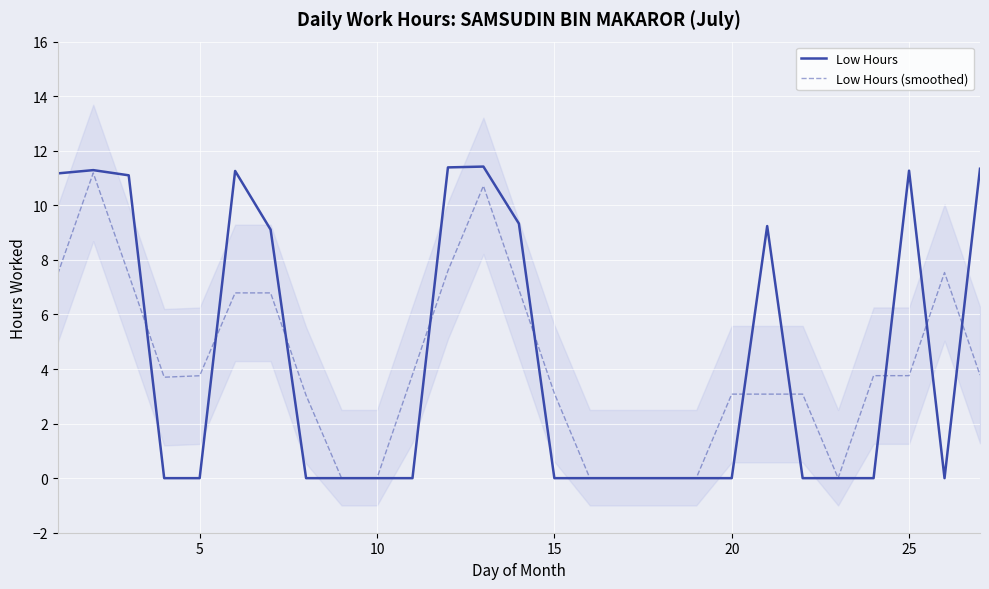

After their last crossing, which series has the higher values: Low Hours (smoothed) or Low Hours?

Low Hours